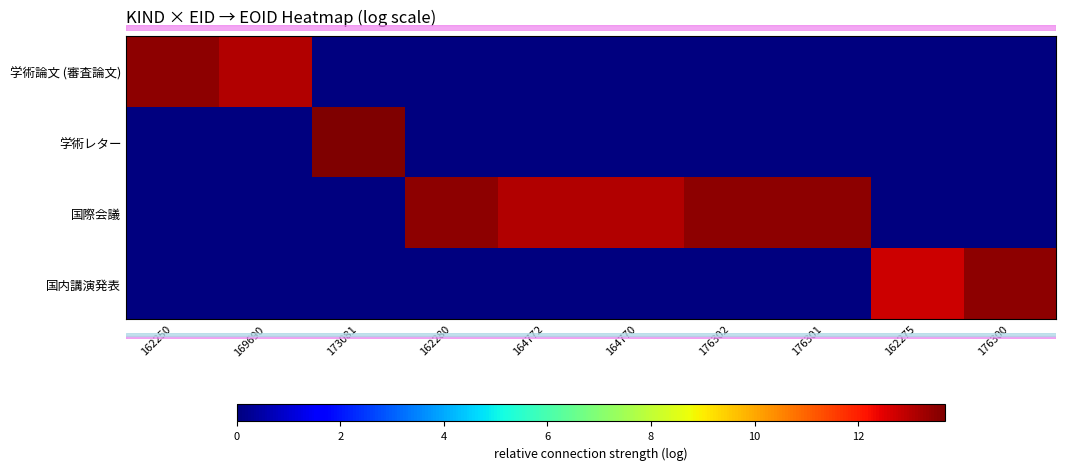

Which has a higher value, 162280 or 162250?

162250